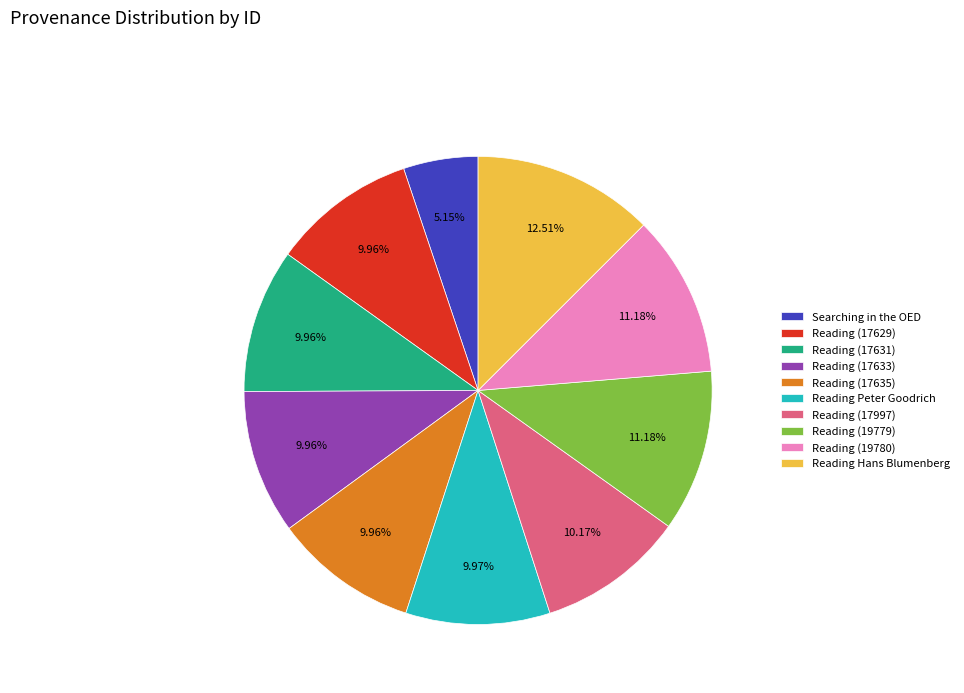

Which category has the smallest portion of the pie?

Searching in the OED